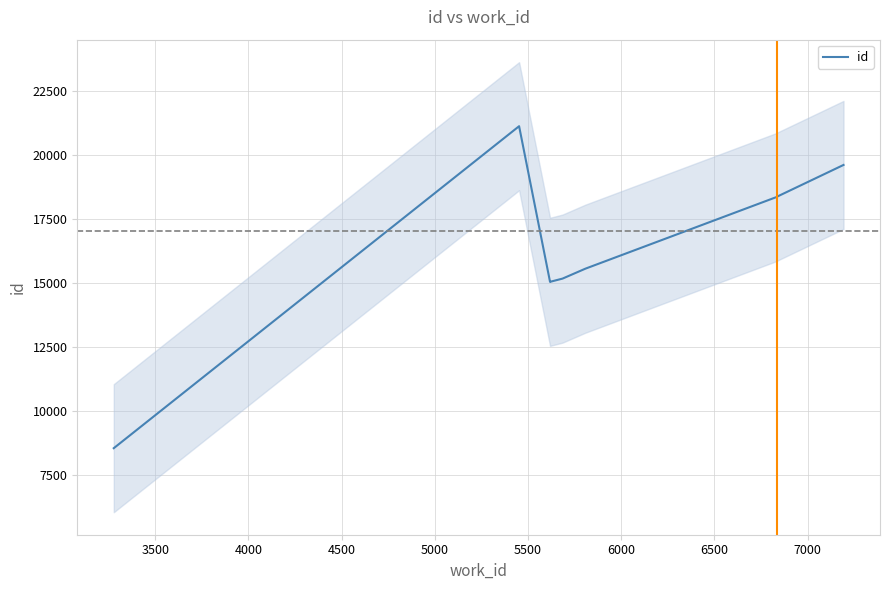

How many series are shown in this chart?

1